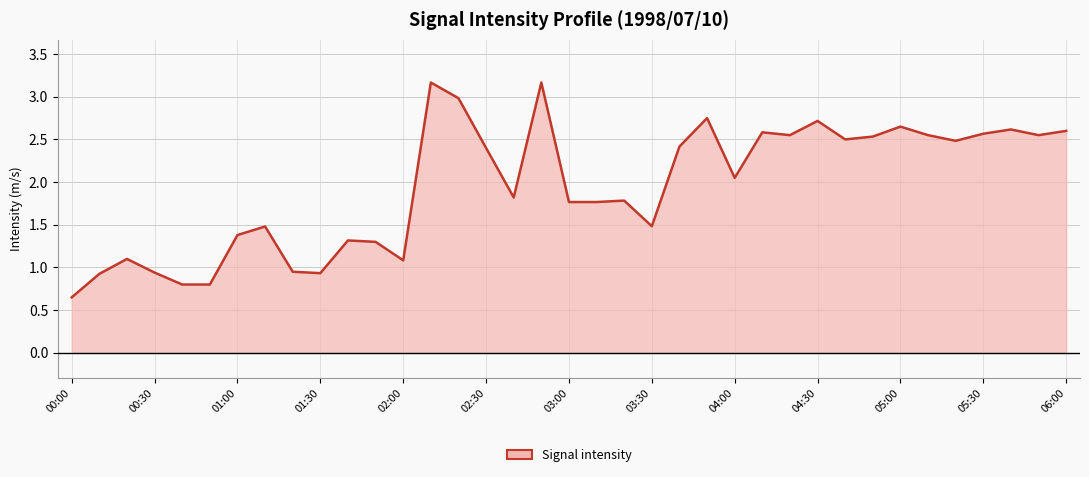

What is the difference between the values at 22 and 20?

0.6